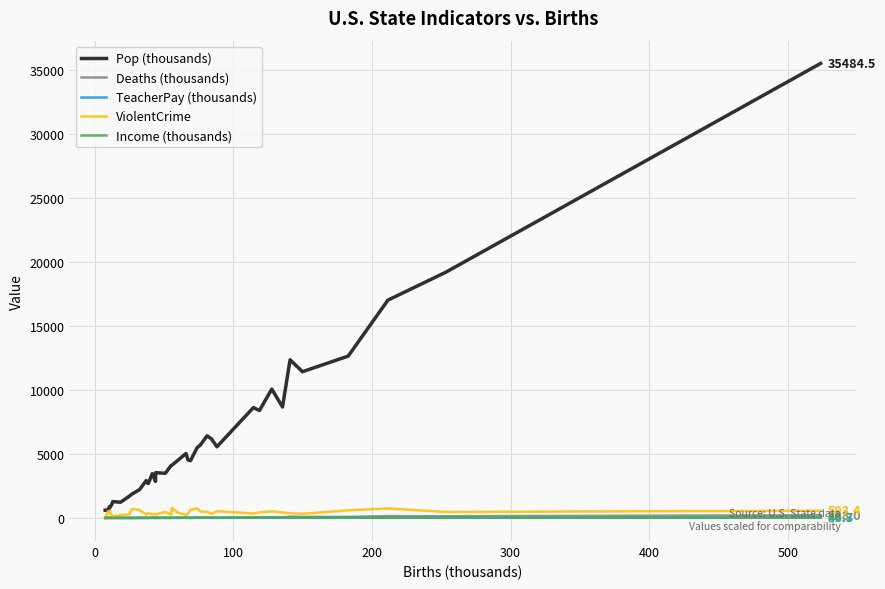

Which series has the widest spread of values?

Pop (thousands)